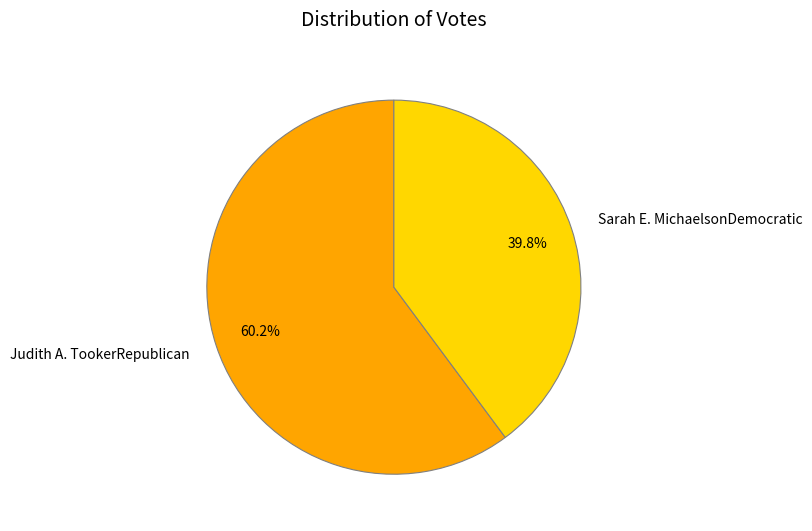

Approximately how many times larger is the value at Sarah E. MichaelsonDemocratic compared to Judith A. TookerRepublican?

0.7